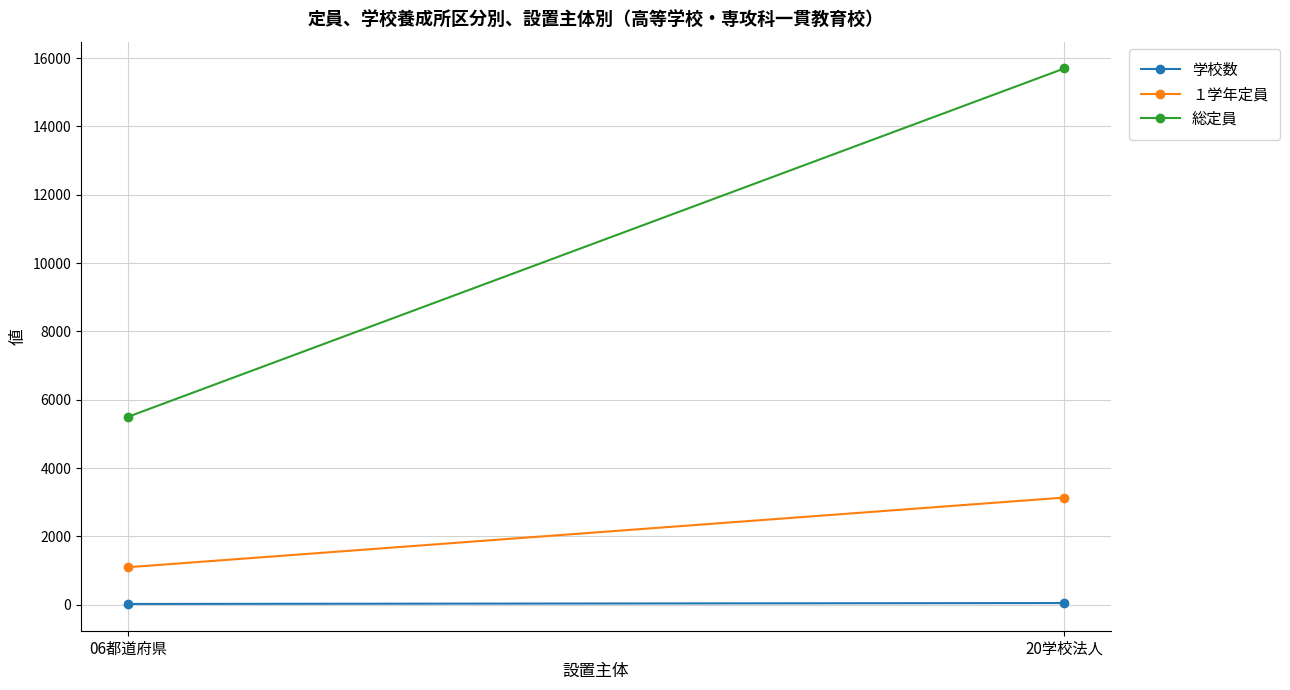

At which category is the sum across all series the highest?

20学校法人